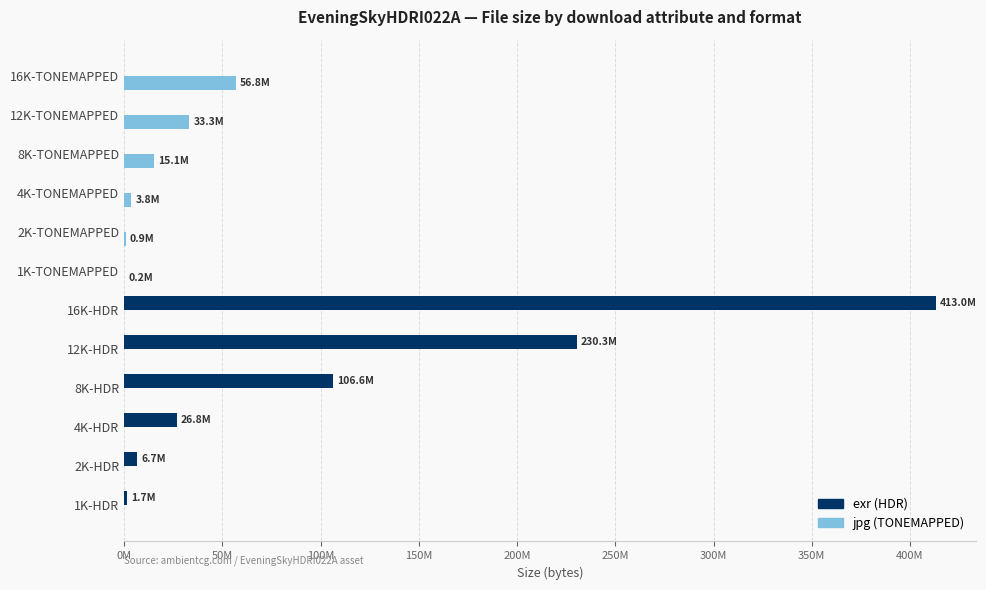

What is the maximum value shown in the chart?

413016623